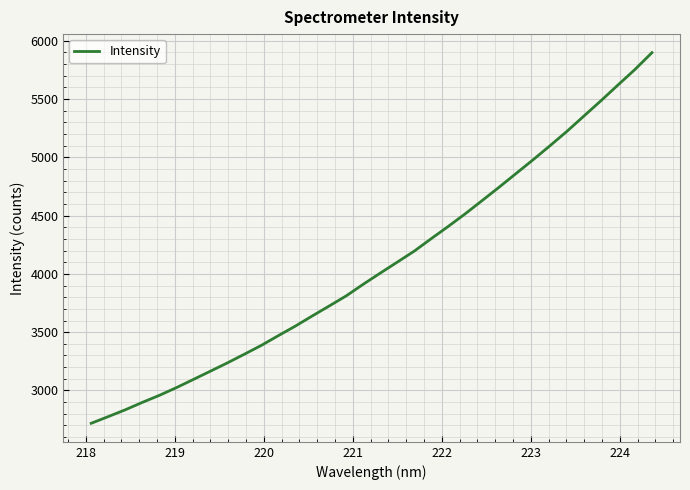

What is the maximum value shown in the chart?

5897.1